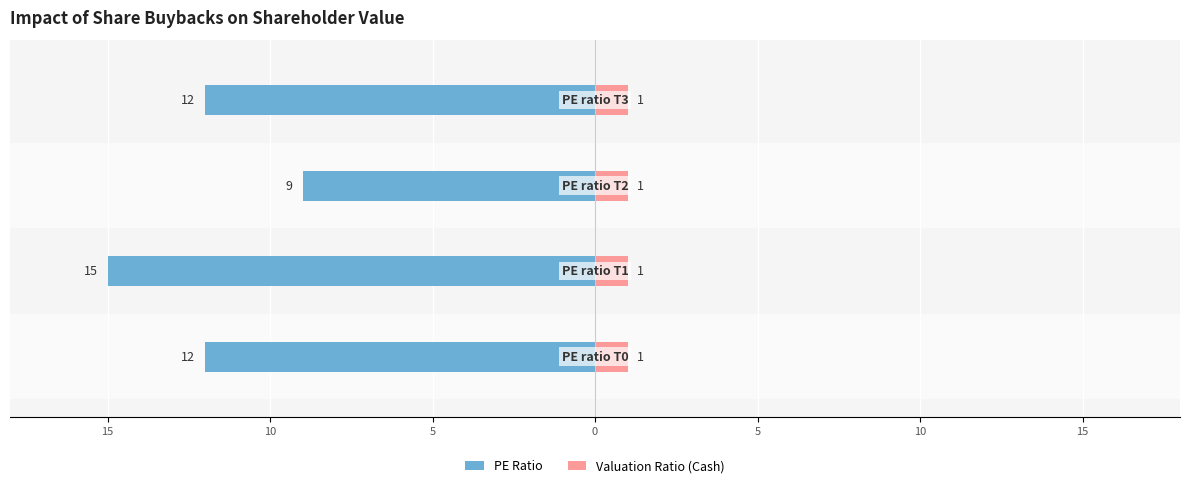

Between 15 and 5, which series saw the biggest shift?

PE Ratio